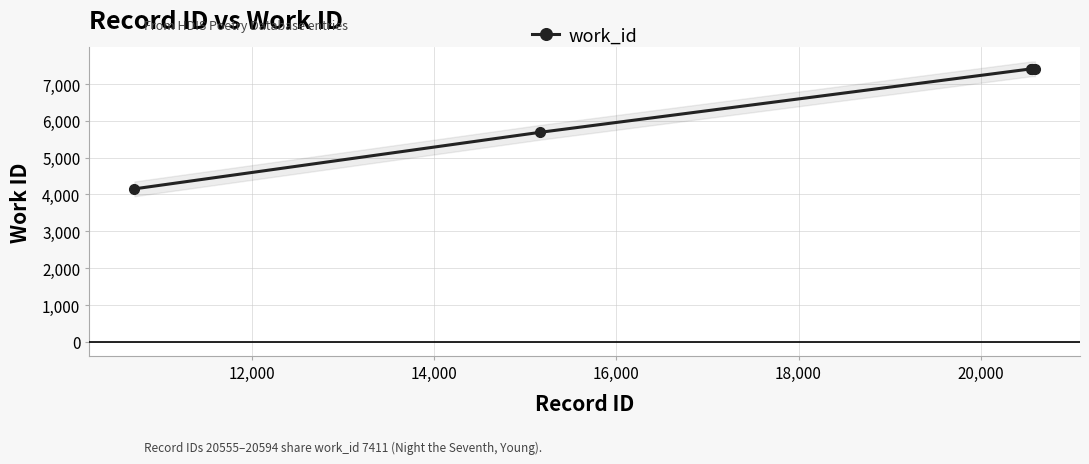

What is the difference between the maximum and minimum values?

3258